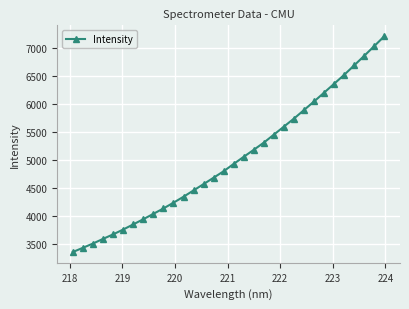

What is the difference between the maximum and minimum values?

3852.2